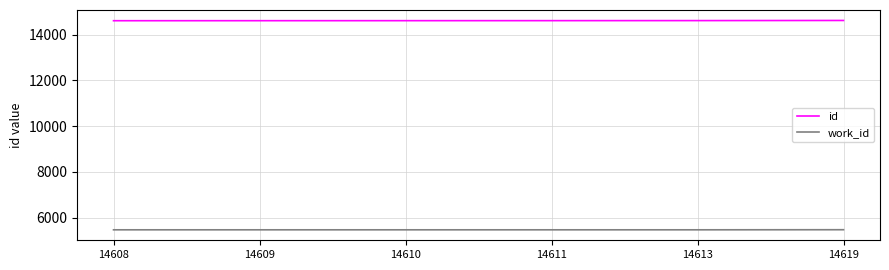

What is the sum of the work_id values at 14619 and 14611?

10928